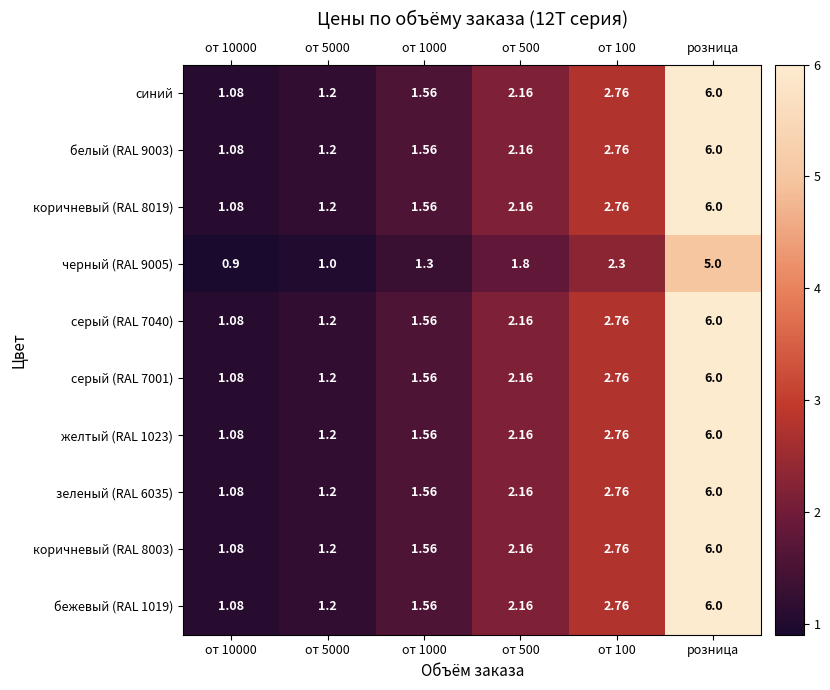

Is the value of серый (RAL 7001) at от 500 greater than the value of белый (RAL 9003) at от 1000?

Yes